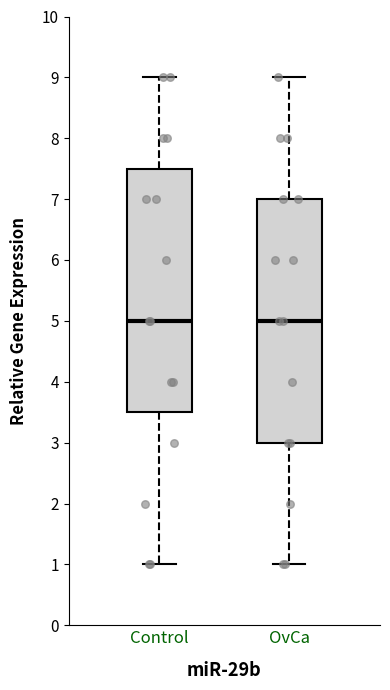

Where does the lower whisker of the box for OvCa end on the y-axis? The values are not printed on the chart, so give them approximately, as read against the axis.

1.0